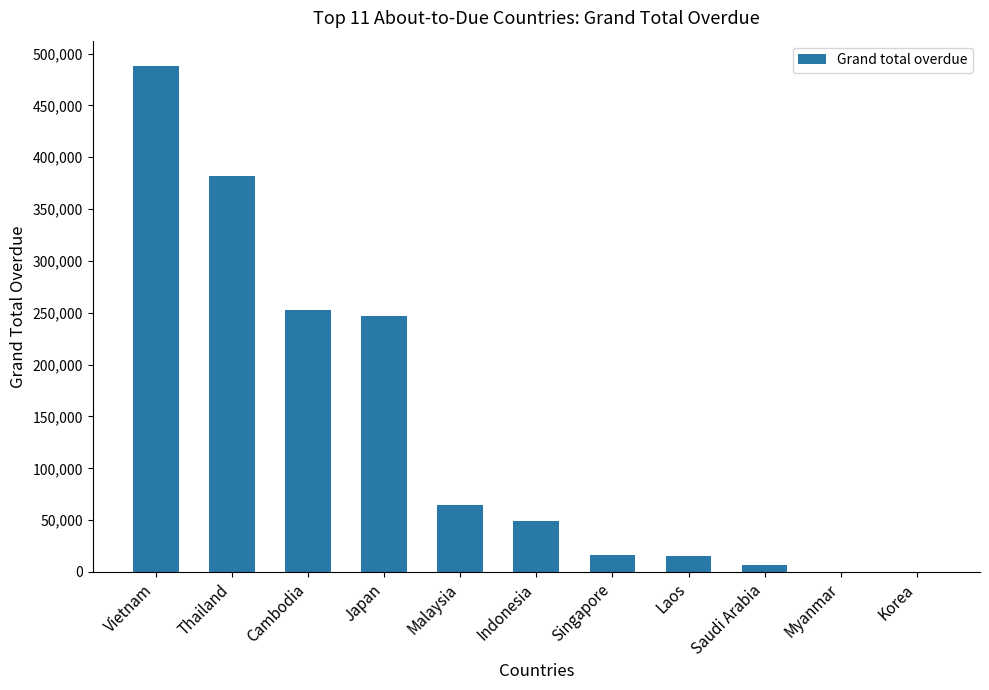

Between Japan and Laos, which is larger?

Japan